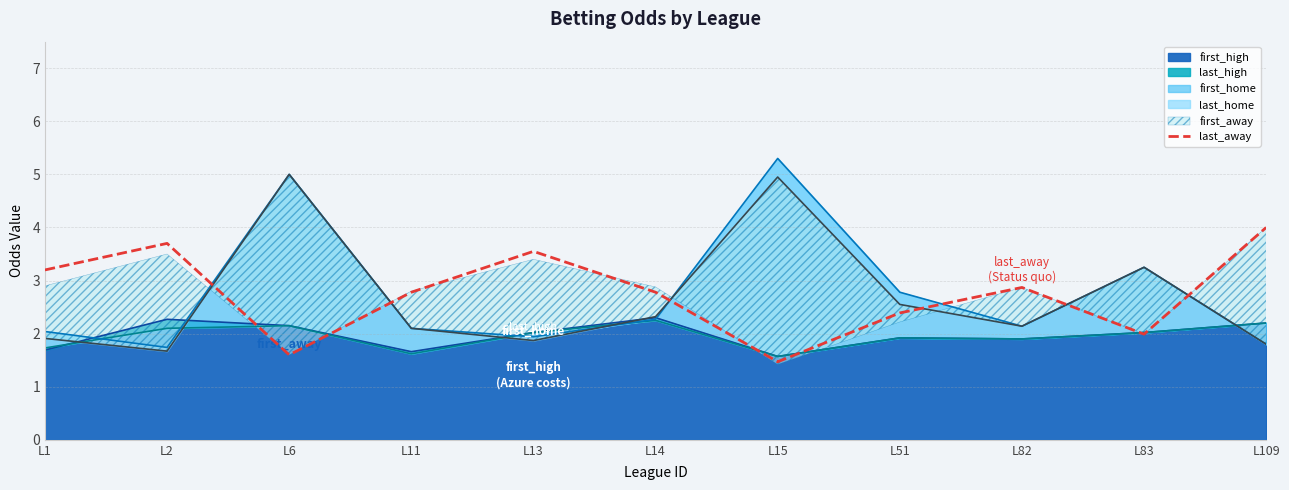

What is the change in value from L6 to L11?

+1.2